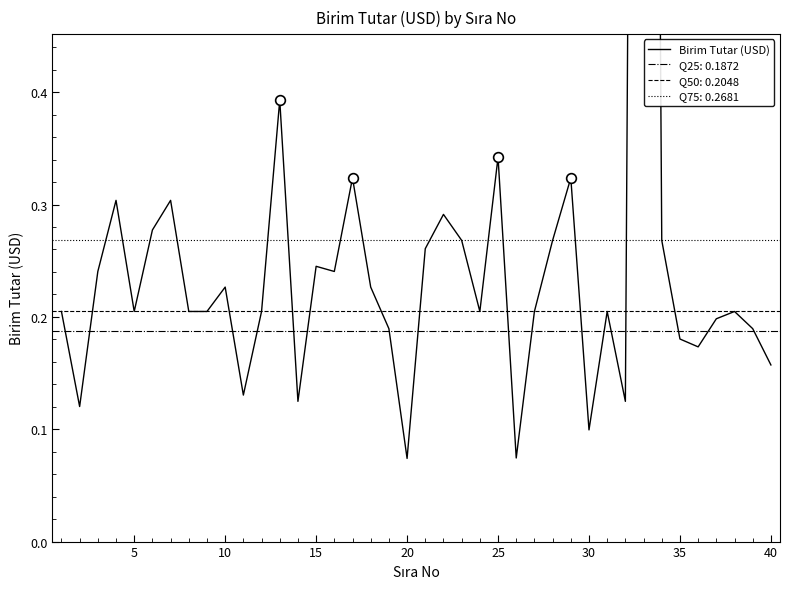

What is the sum of all values?

11.2